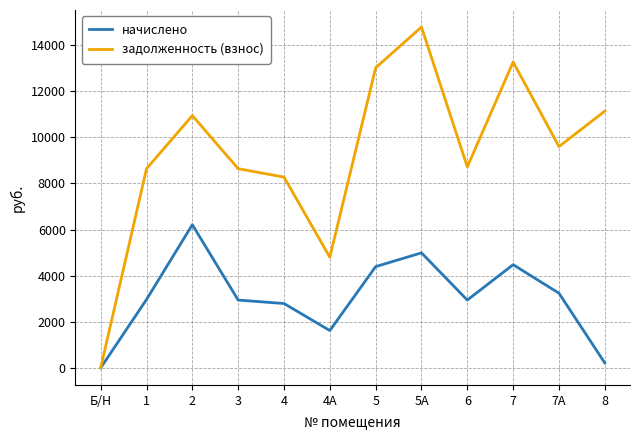

How many lines are shown in the chart?

2